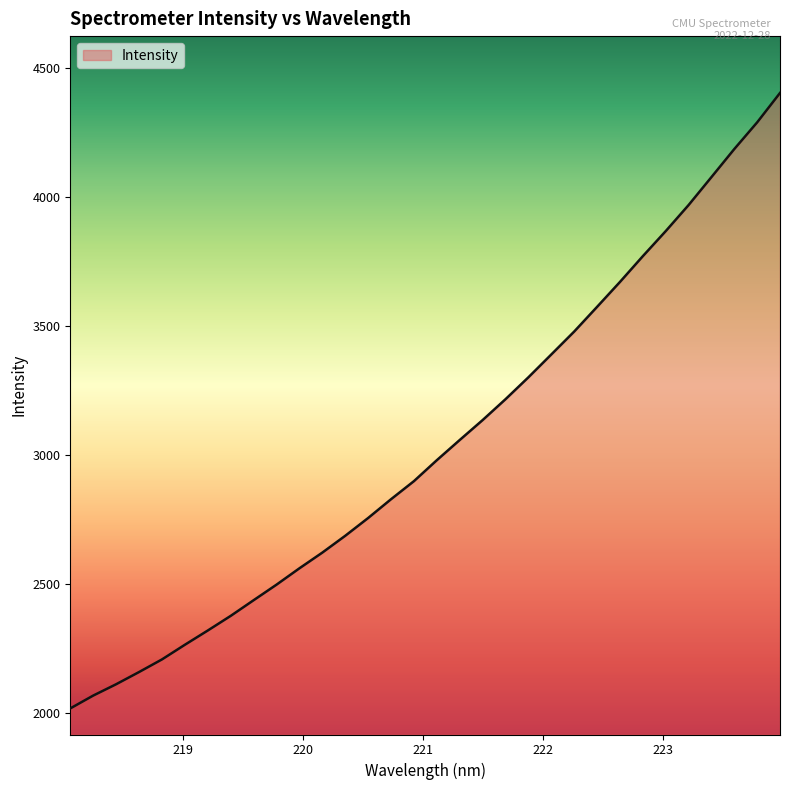

What is the difference between the maximum and second lowest values?

2333.2